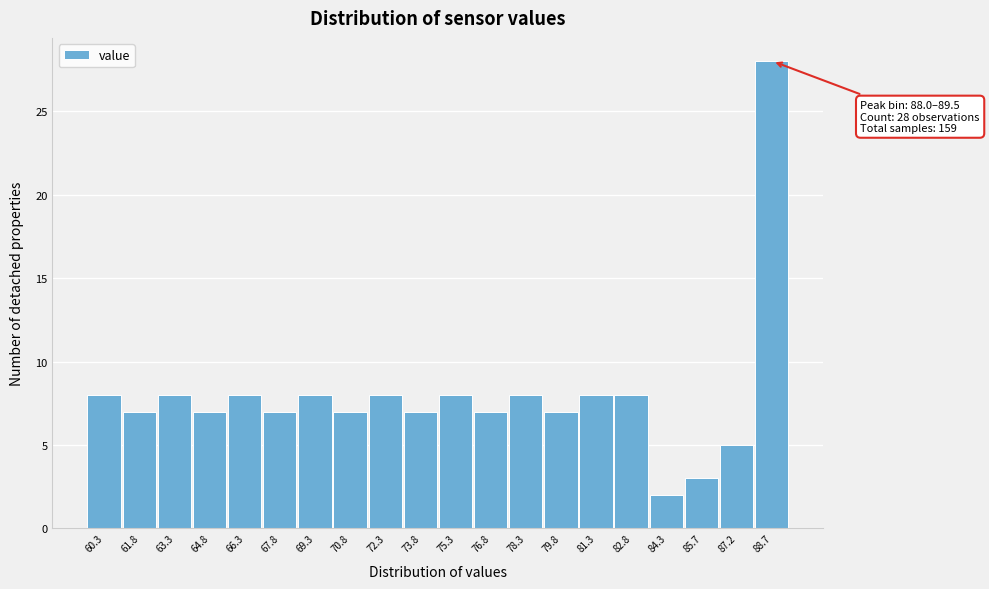

Over which range of the x-axis is the bar tallest?

88.0 to 89.4